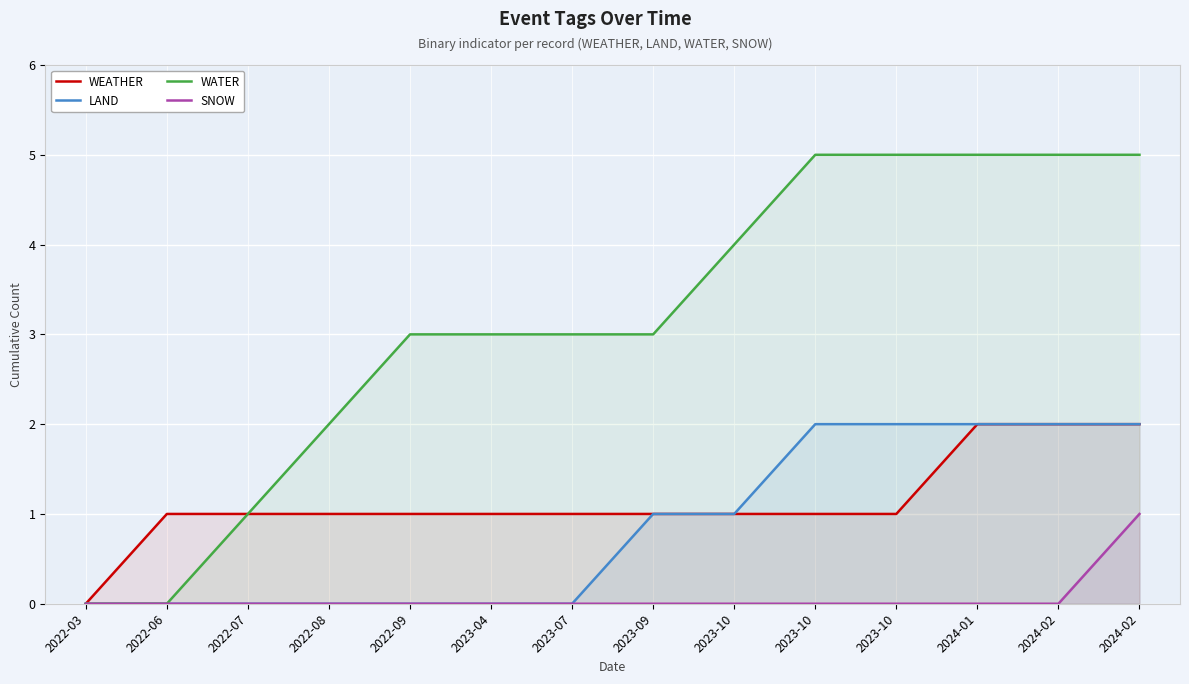

What is the value of the WEATHER point at the 14th from the left?

2